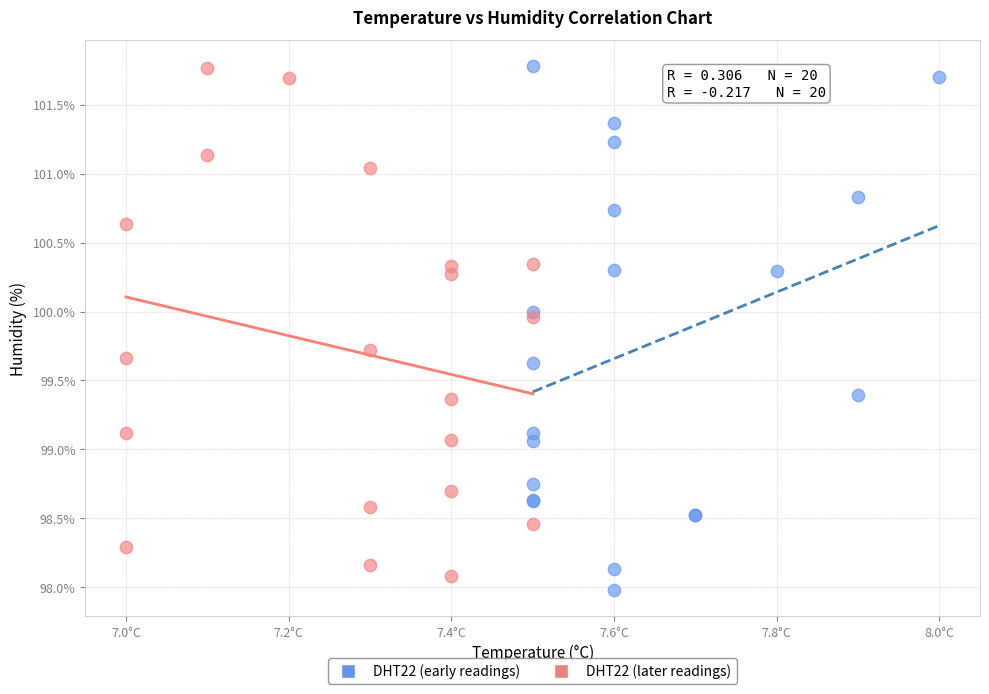

What are all the series names shown in the legend?

DHT22 (early readings), DHT22 (later readings)